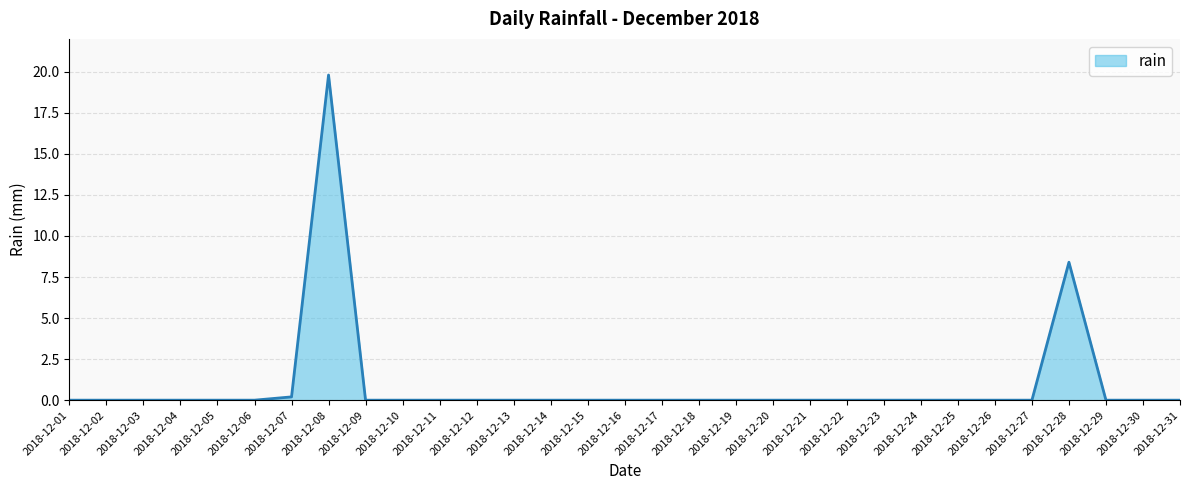

What is the average value?

0.9